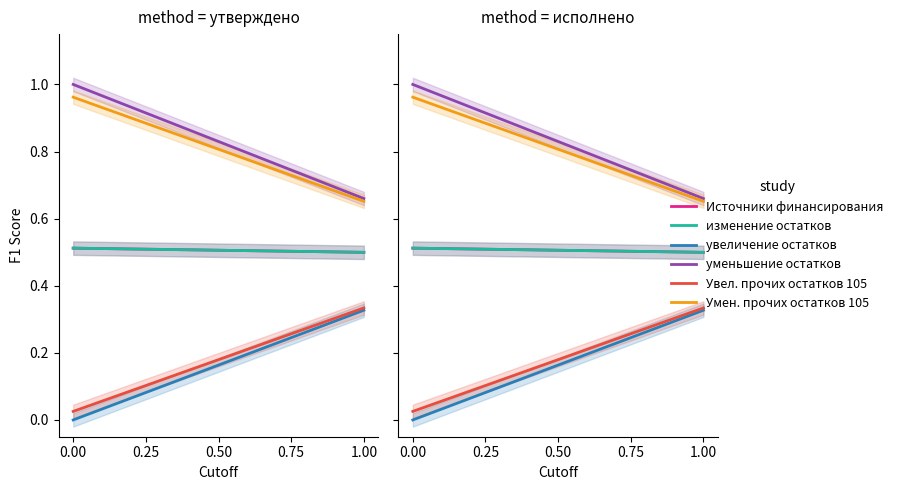

How many series are shown in this chart?

6